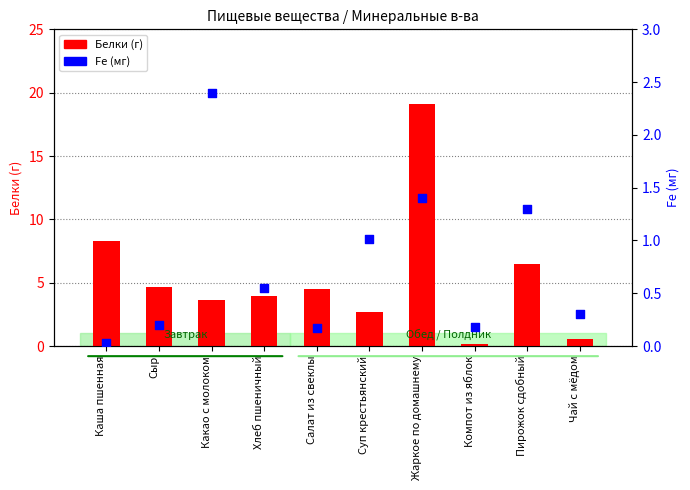

Which series has the largest total across all categories?

Белки (г)